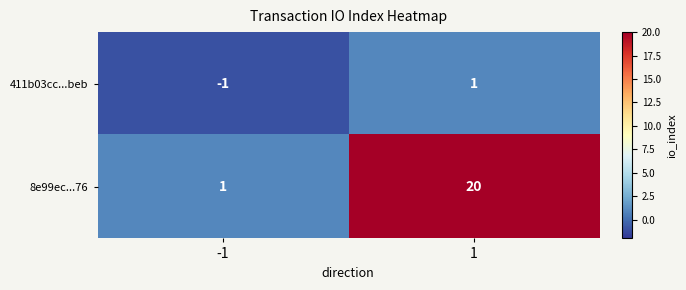

What is the sum of all 8e99ec...76 values?

21